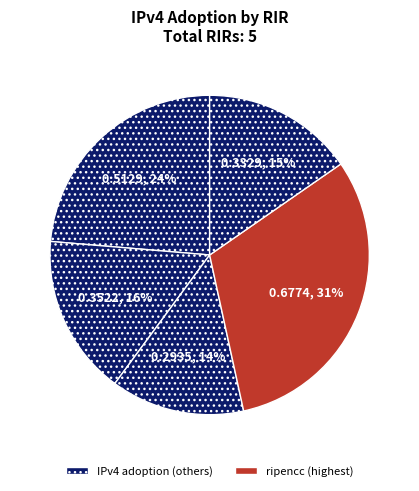

To the nearest percent, what is the average slice percentage?

20%